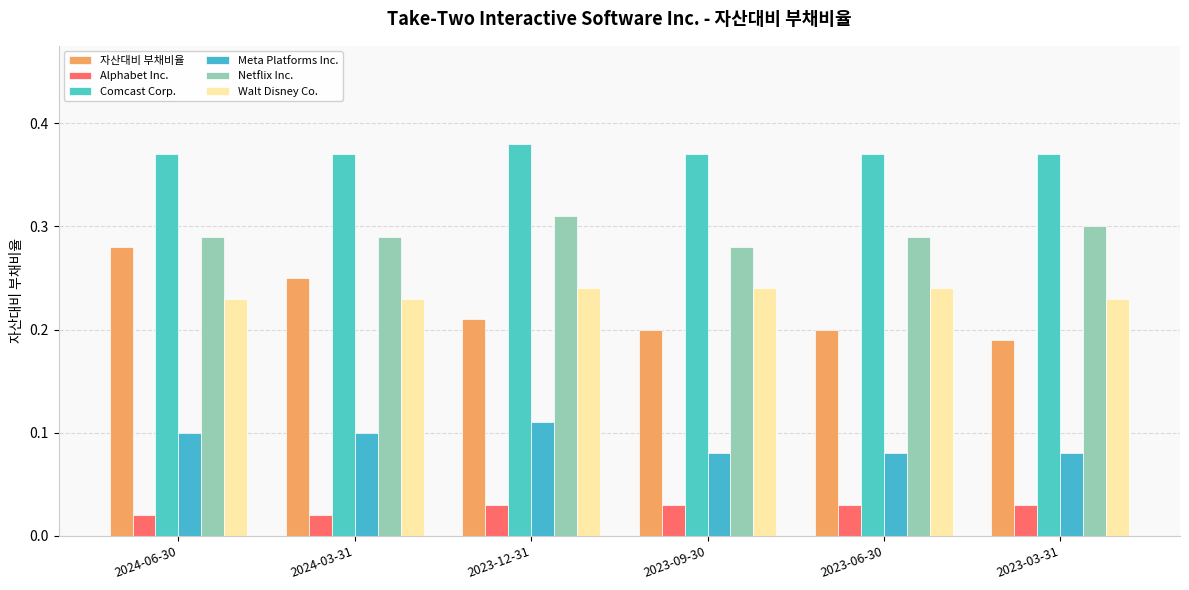

Does the chart contain any negative values?

No